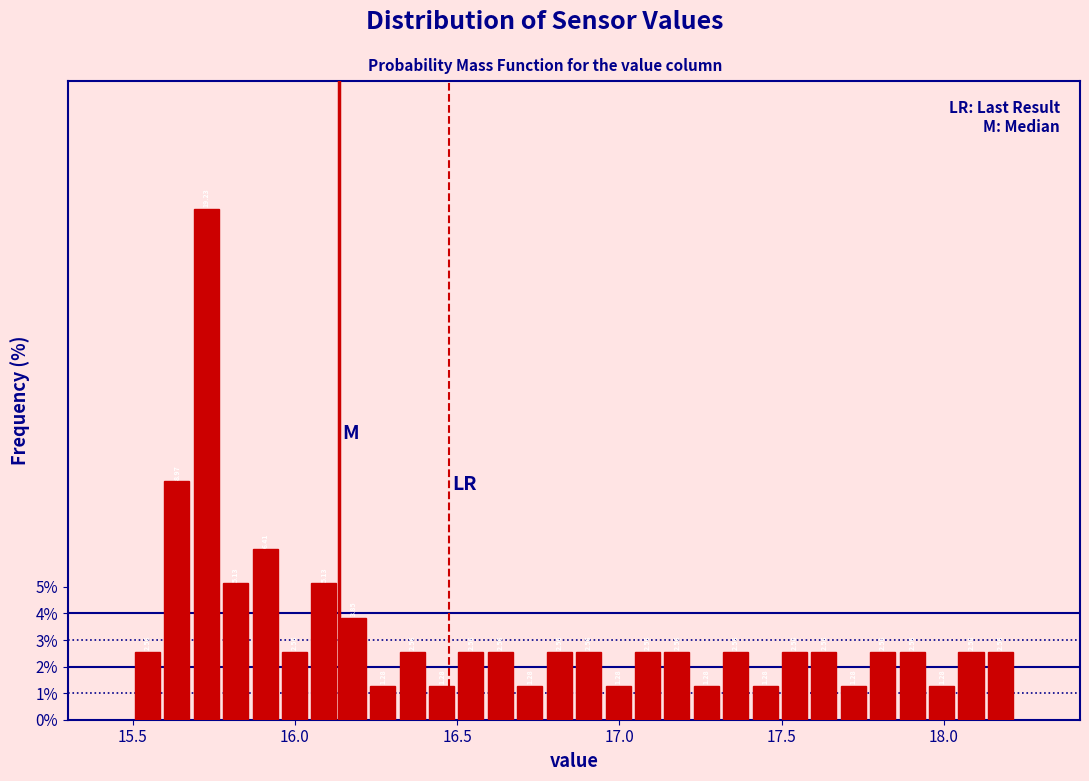

Read against the x-axis, roughly where is the centre of the tallest bar?

15.75